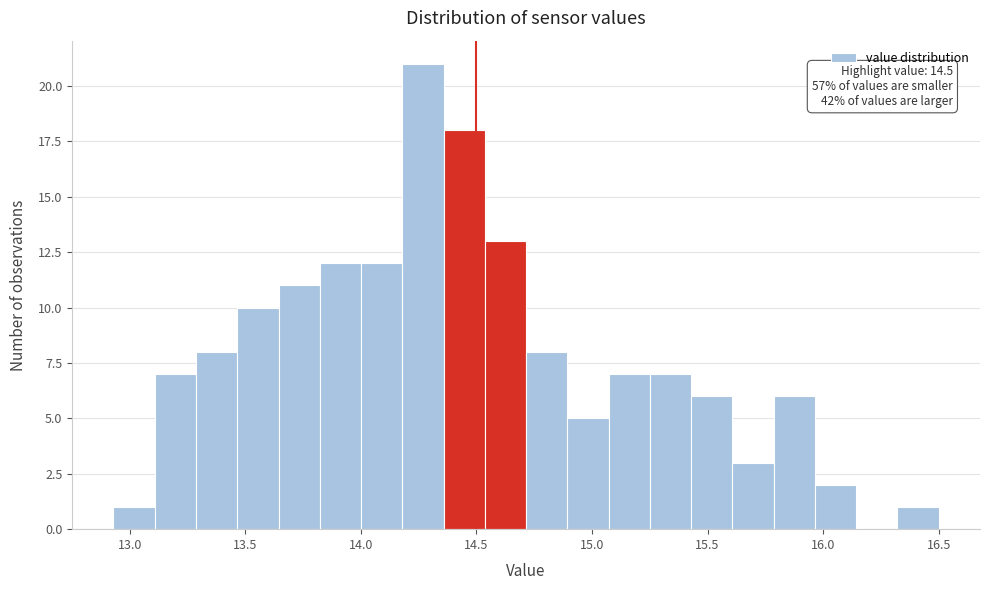

Read against the x-axis, roughly where is the centre of the tallest bar?

14.25